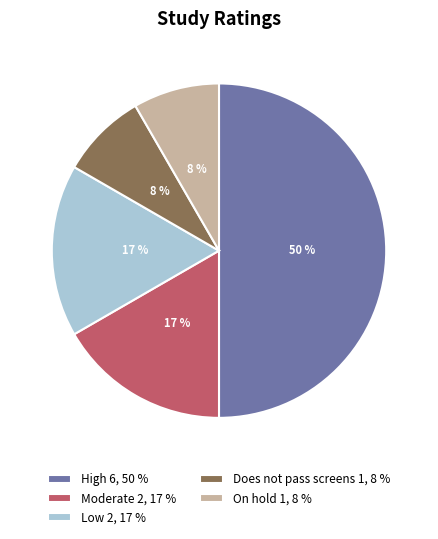

Is the sum of High and On hold greater than half?

Yes